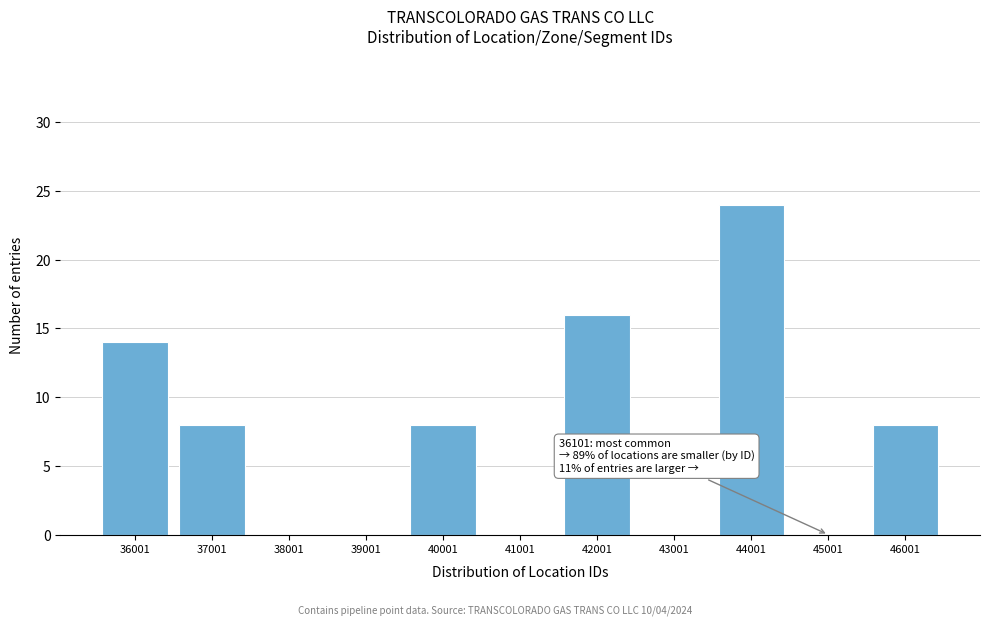

Reading left to right, transcribe all the data shown in this chart.

36001=14	37001=8	38001=0	39001=0	40001=8	41001=0	42001=16	43001=0	44001=24	45001=0	46001=8